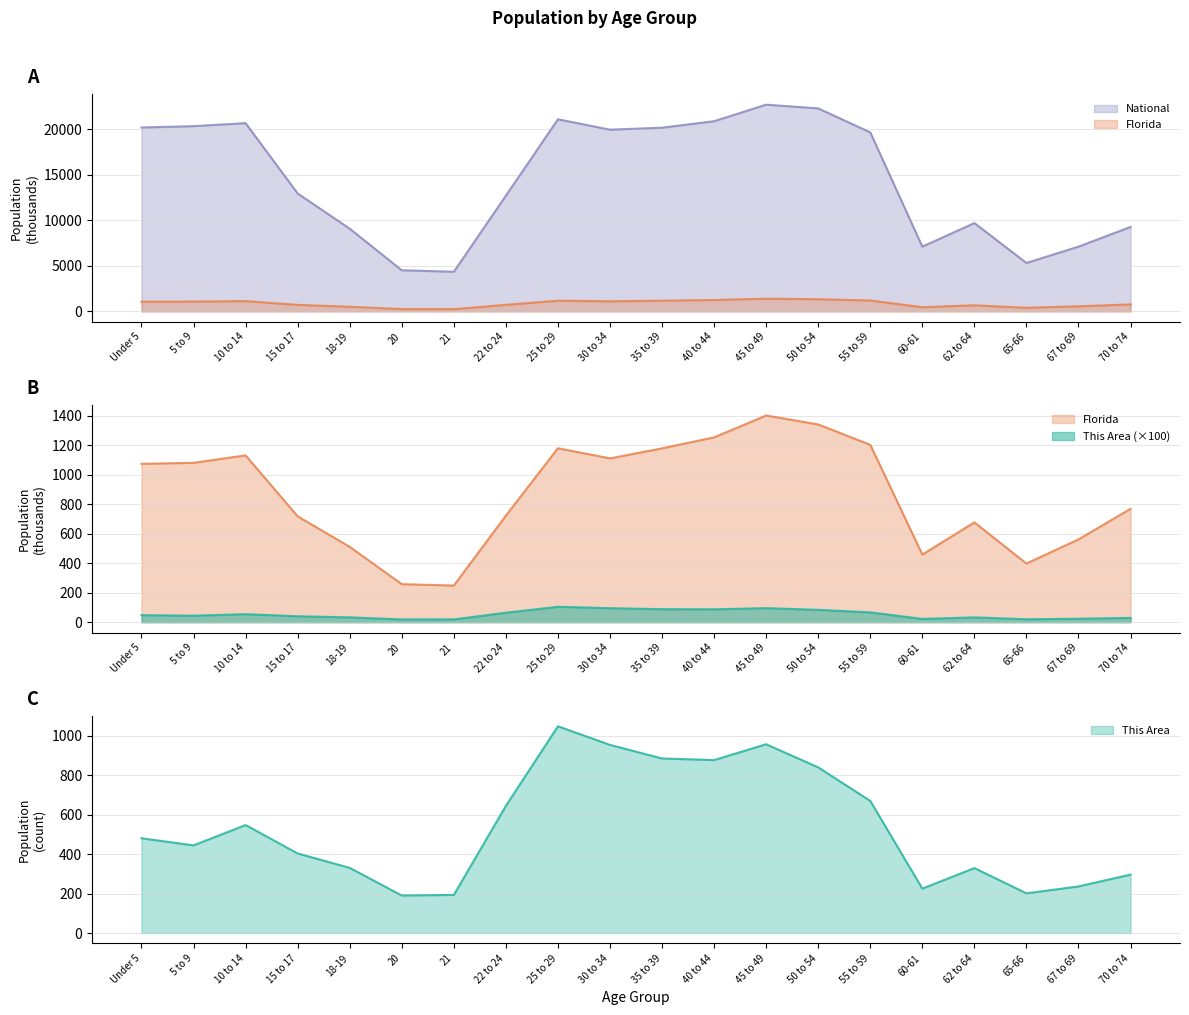

How many series are shown in this chart?

3